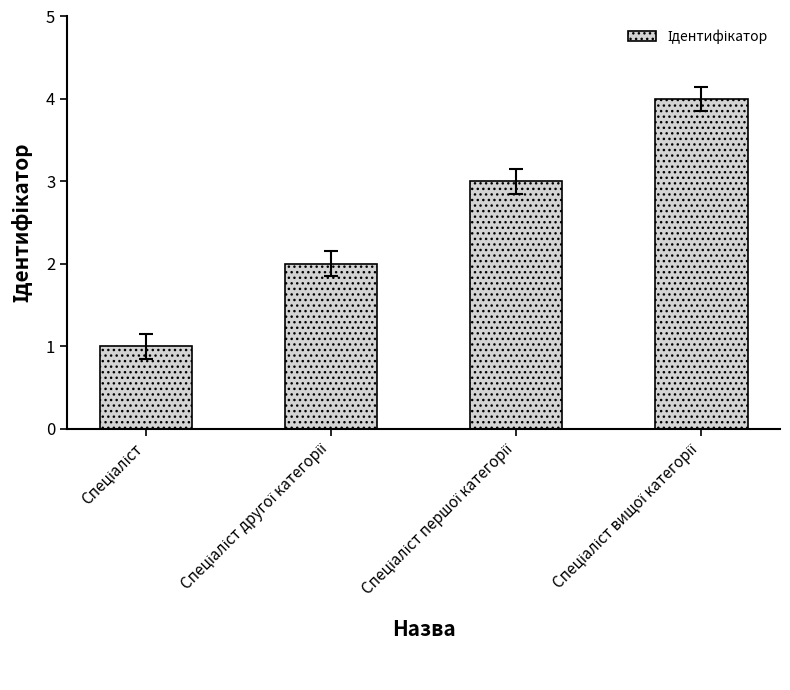

What is the sum of all values?

10